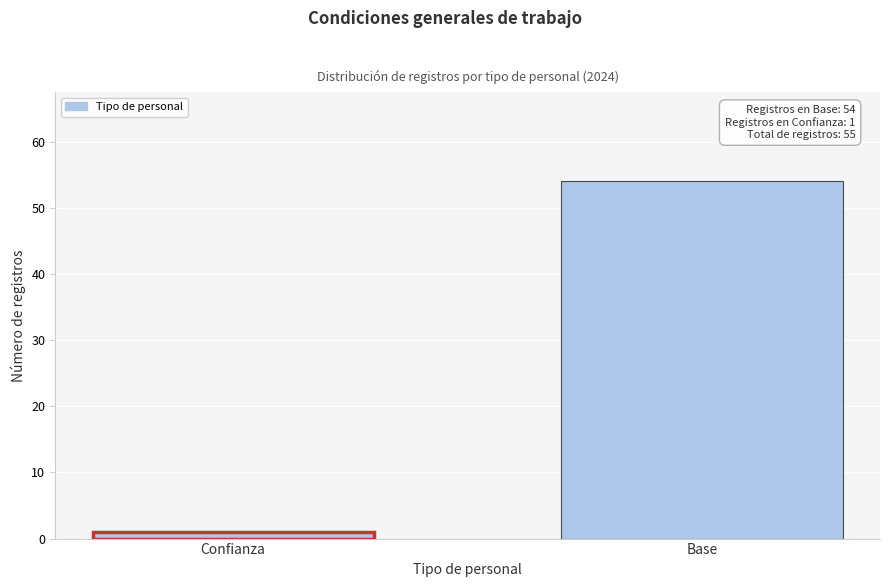

Reading left to right, transcribe all the data shown in this chart.

Confianza=1	Base=54